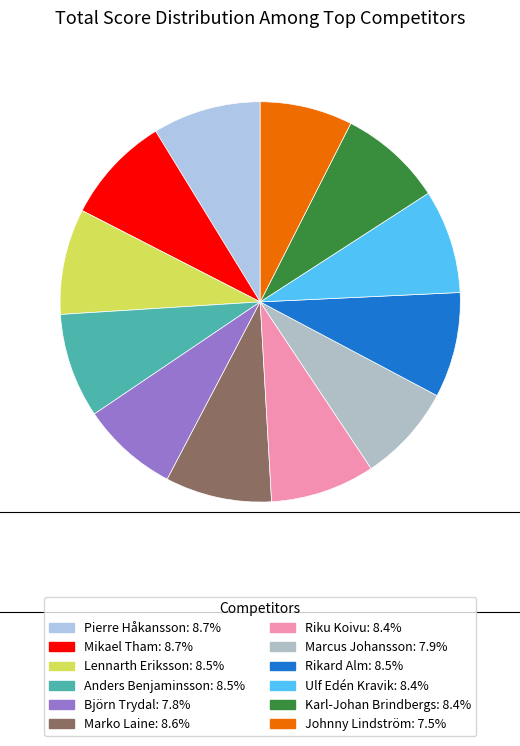

What is the total percentage of Marko Laine and Pierre Håkansson?

17.3%